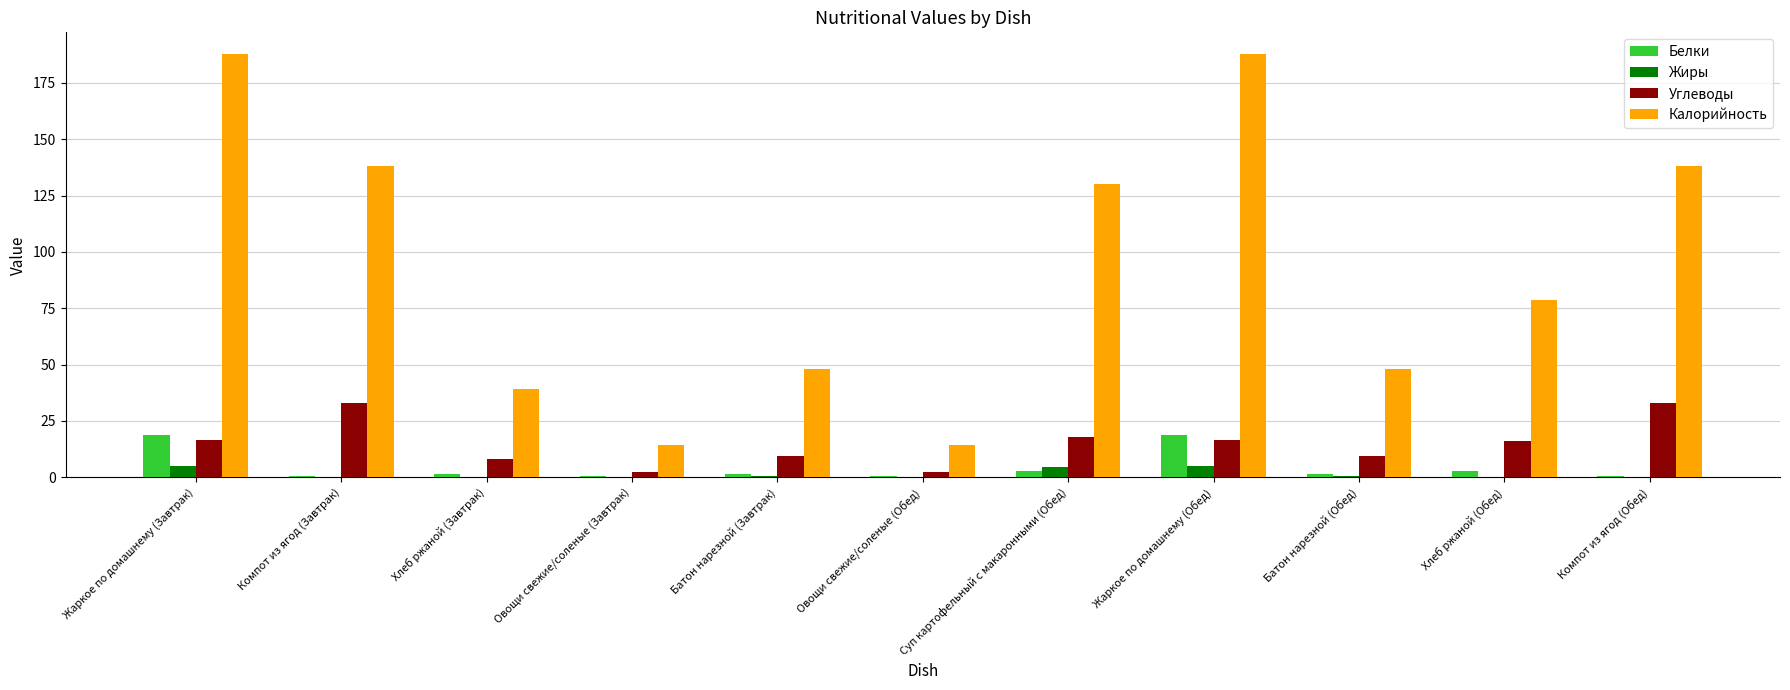

Which series has the largest range (max minus min)?

Калорийность